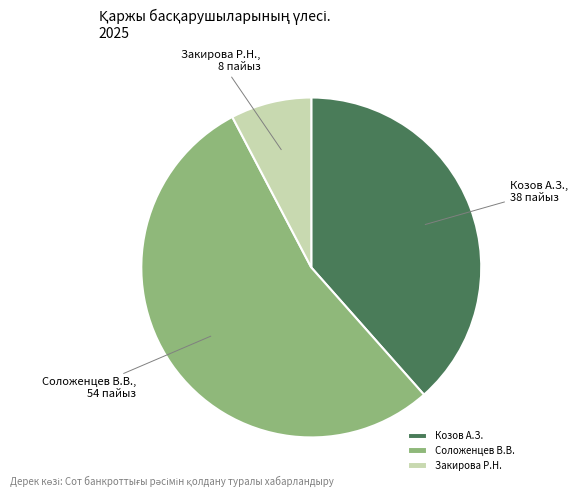

How many segments does this pie chart have?

3